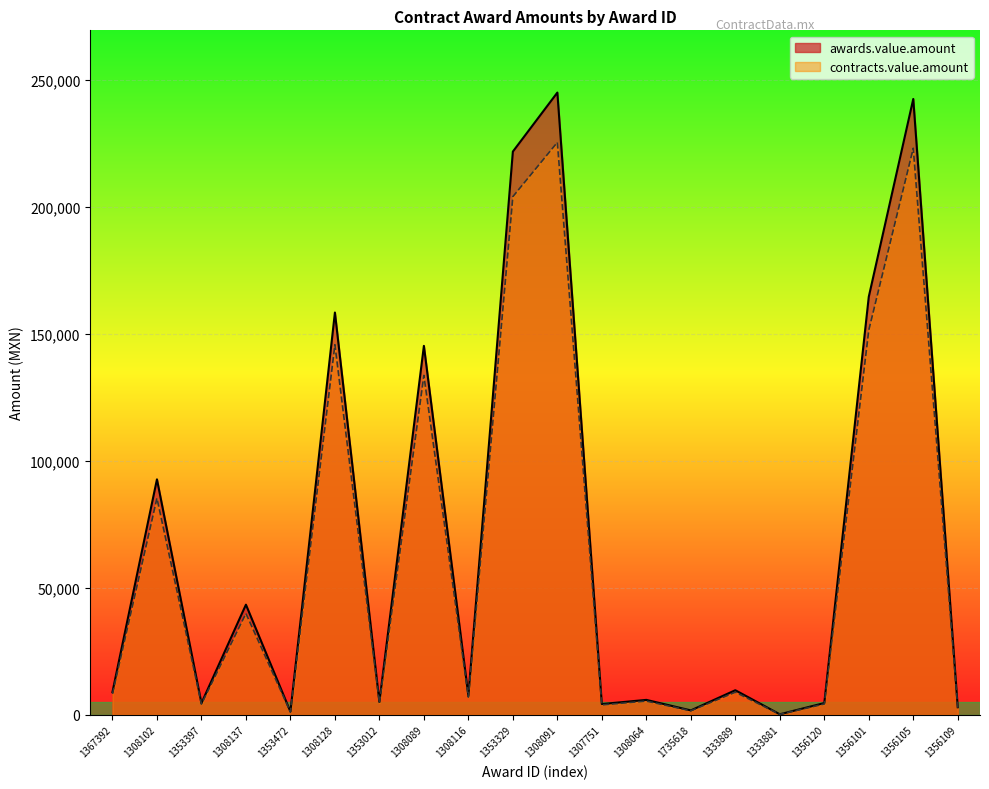

True or false: awards.value.amount and contracts.value.amount intersect in this chart.

False